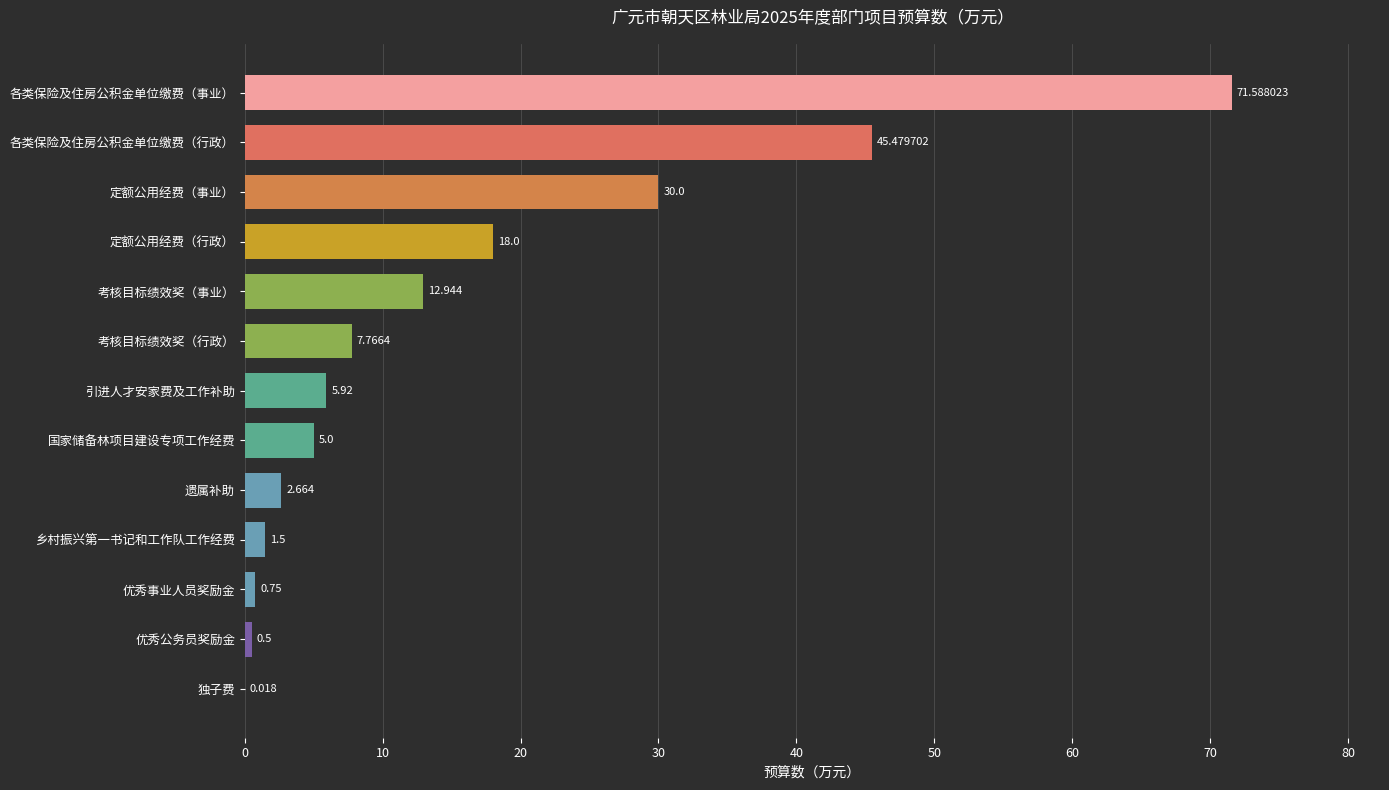

Between 考核目标绩效奖（事业） and 优秀事业人员奖励金, which is larger?

考核目标绩效奖（事业）